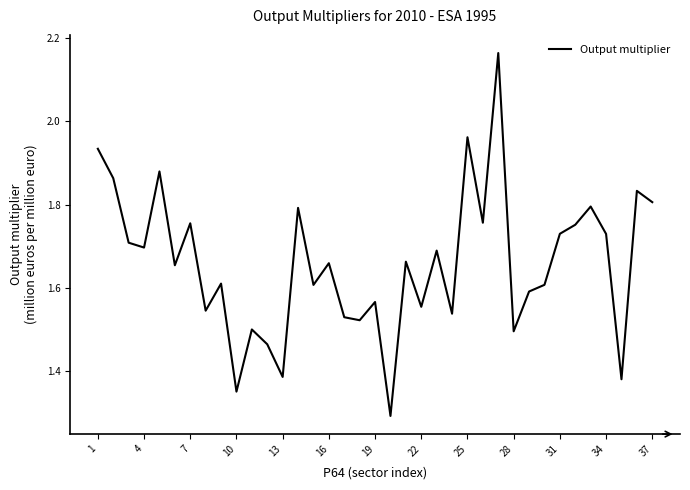

Does the chart have visible grid lines?

No